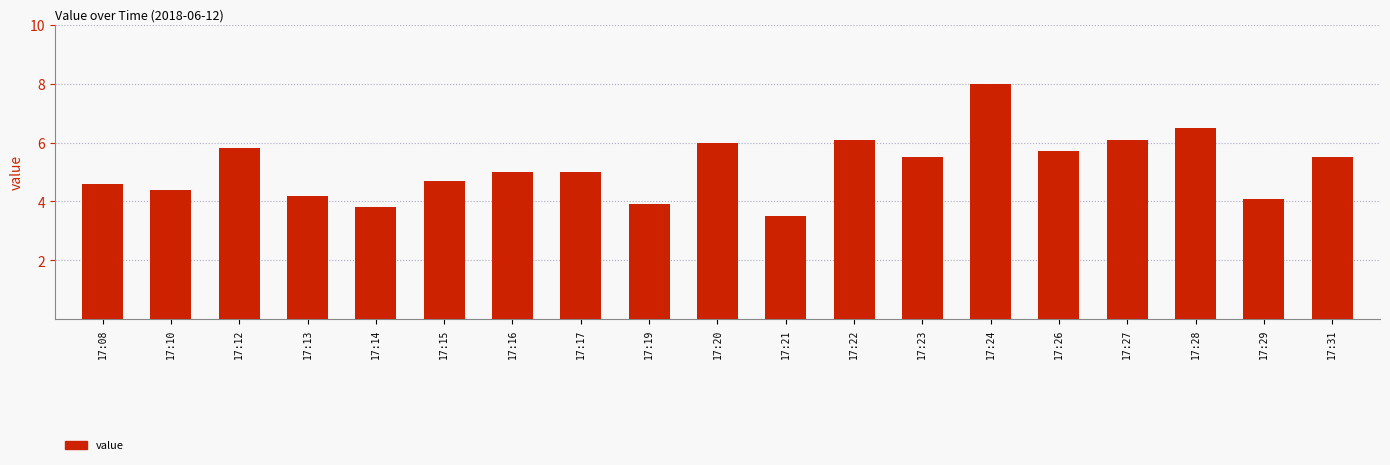

Does the chart contain any negative values?

No